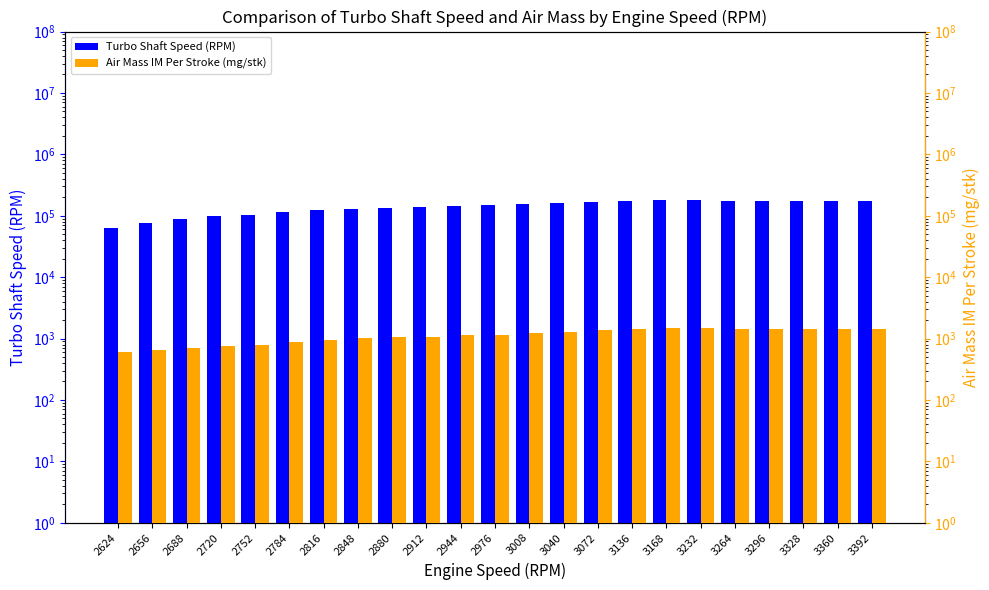

Reading left to right, extract all data points from this chart.

Turbo Shaft Speed (RPM): 2624=62885	2656=75330	2688=88257	2720=97998	2752=103656	2784=114032	2816=124207	2848=126892	2880=133356	2912=138239	2944=145154	2976=149811	3008=154974	3040=162878	3072=166693	3136=173383	3168=177795	3232=177936	3264=174805	3296=173328	3328=173004	3360=175586	3392=176196
Air Mass IM Per Stroke (mg/stk): 2624=607	2656=657	2688=704	2720=755	2752=789	2784=876	2816=936	2848=1011	2880=1046	2912=1069	2944=1139	2976=1163	3008=1214	3040=1298	3072=1358	3136=1431	3168=1477	3232=1477	3264=1430	3296=1425	3328=1419	3360=1443	3392=1449